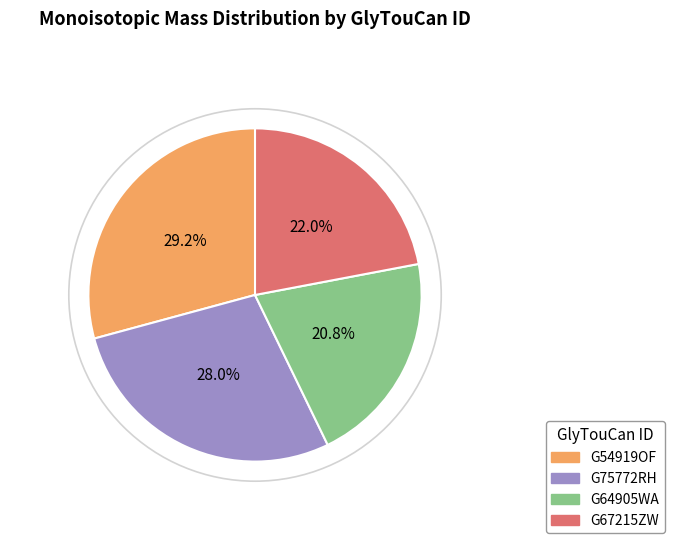

Which category has the smallest portion of the pie?

G64905WA